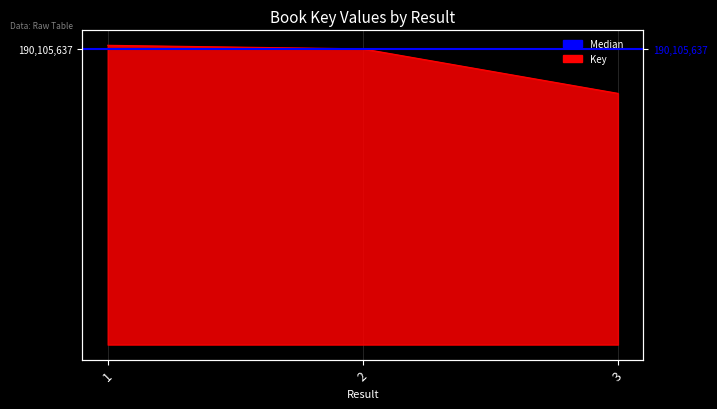

At which label is the value closest to 176947313?

2